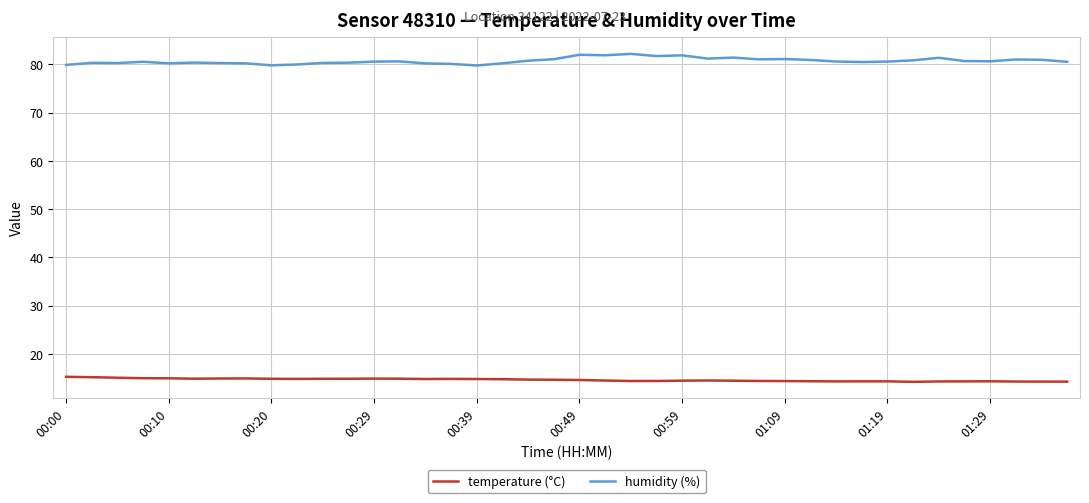

True or false: humidity (%) and temperature (°C) cross at least once.

False